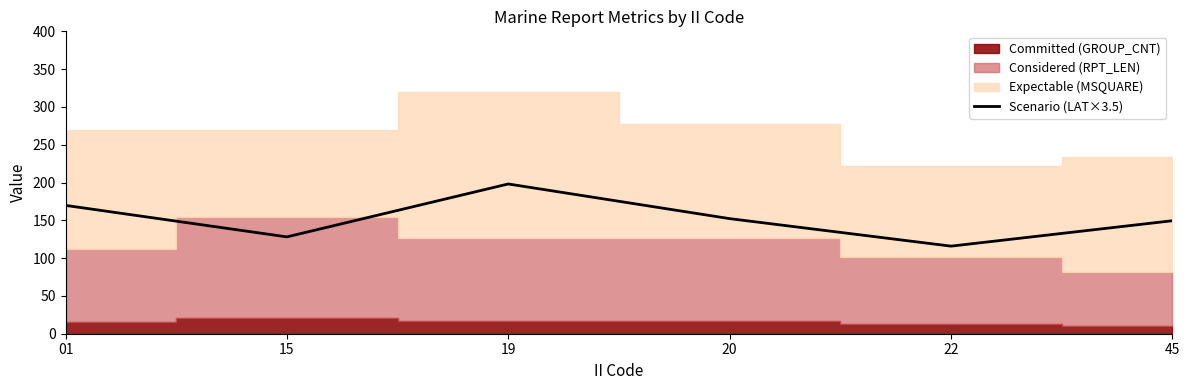

Where does the data first go above 152?

01